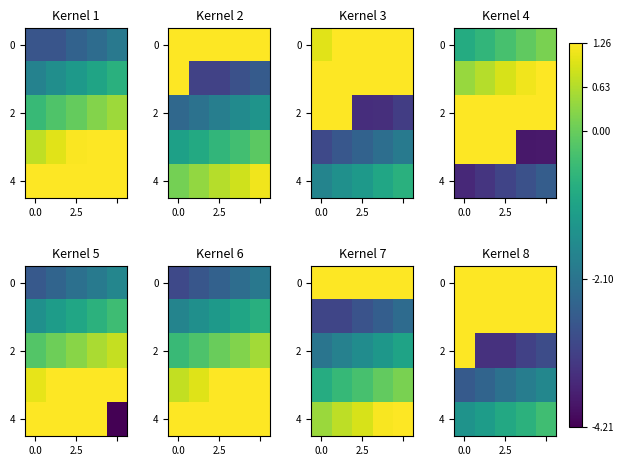

The 0 series shows 1.8 at 2.5. True or false?

True